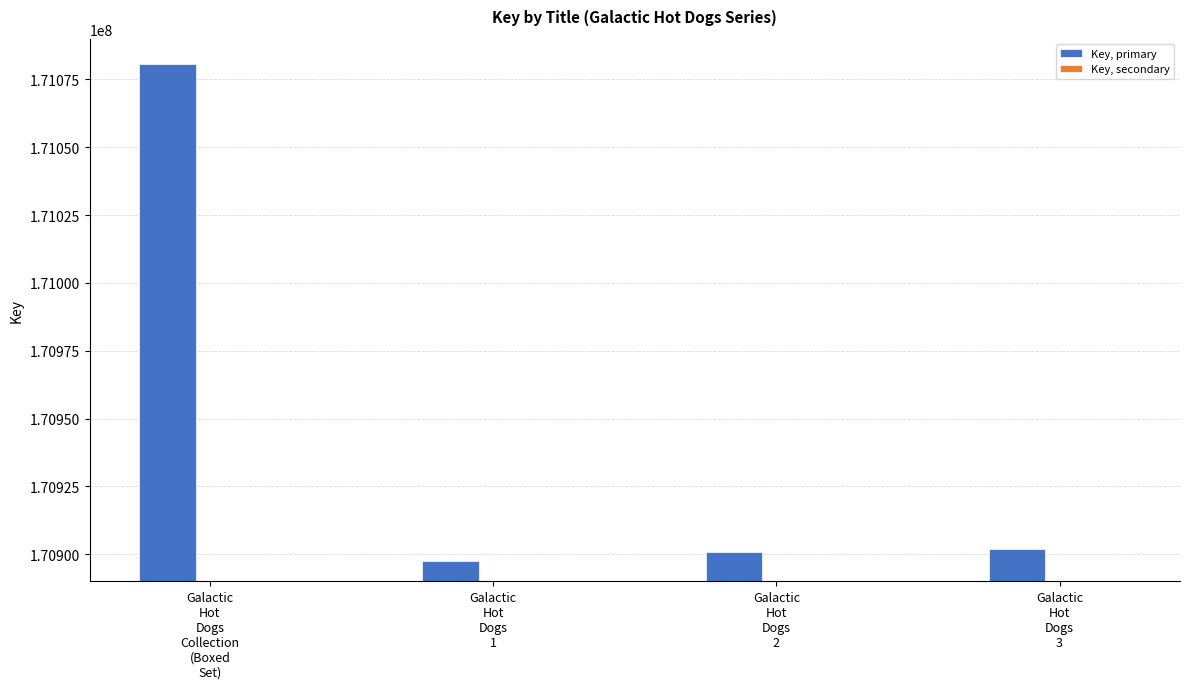

What is the smallest value displayed?

170555779.8